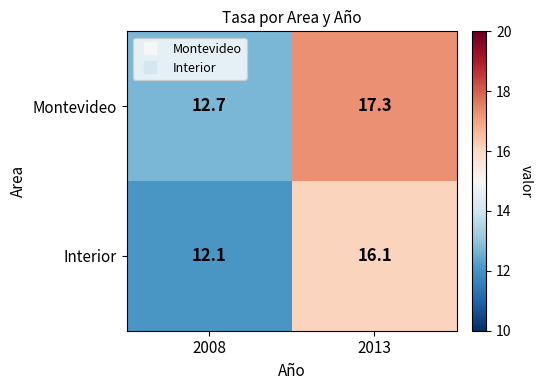

Which series has the largest range (max minus min)?

Montevideo